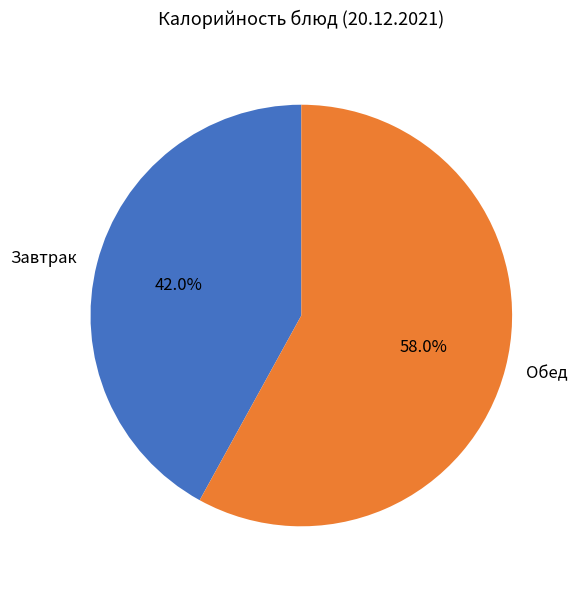

Count the number of slices in the pie.

2